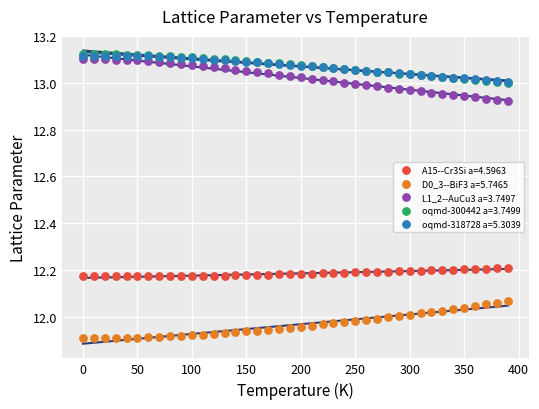

What are all the series names shown in the legend?

A15--Cr3Si a=4.5963, D0_3--BiF3 a=5.7465, L1_2--AuCu3 a=3.7497, oqmd-300442 a=3.7499, oqmd-318728 a=5.3039